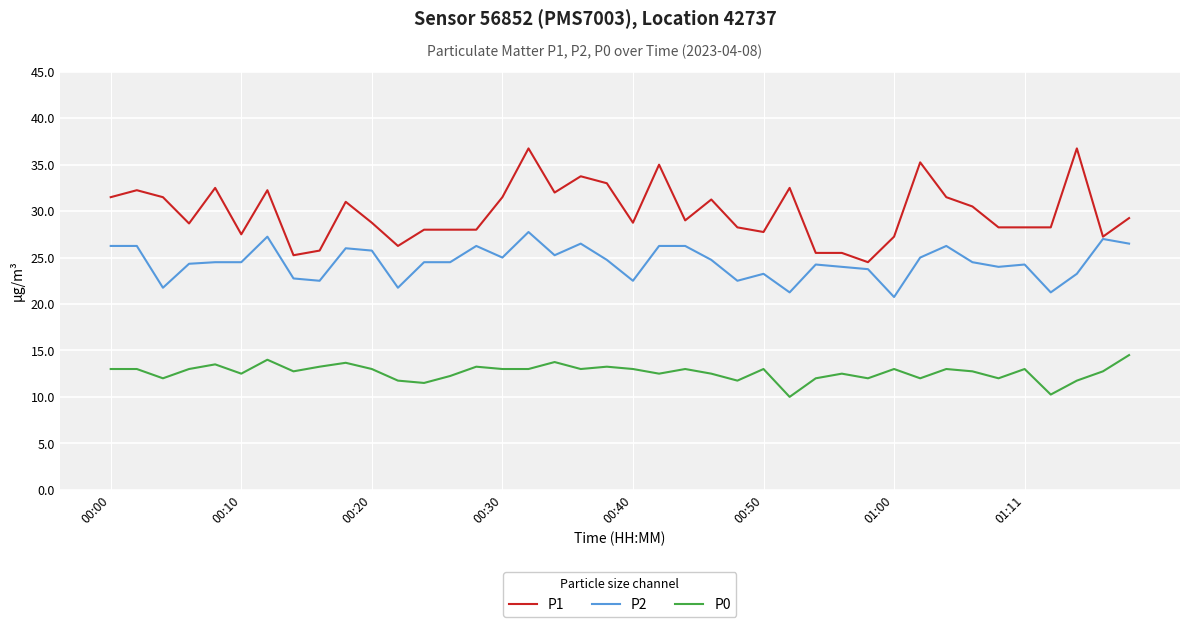

True or false: P2 and P0 intersect in this chart.

False